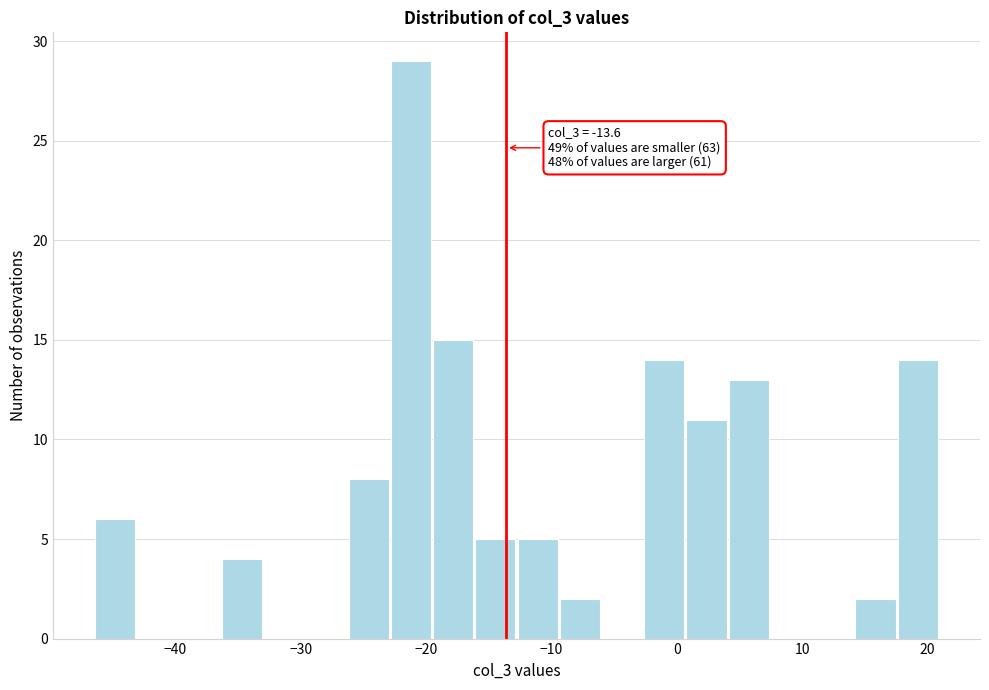

Around what value on the x-axis is the tallest bar? Give the approximate position of its centre, as read against the axis.

-21